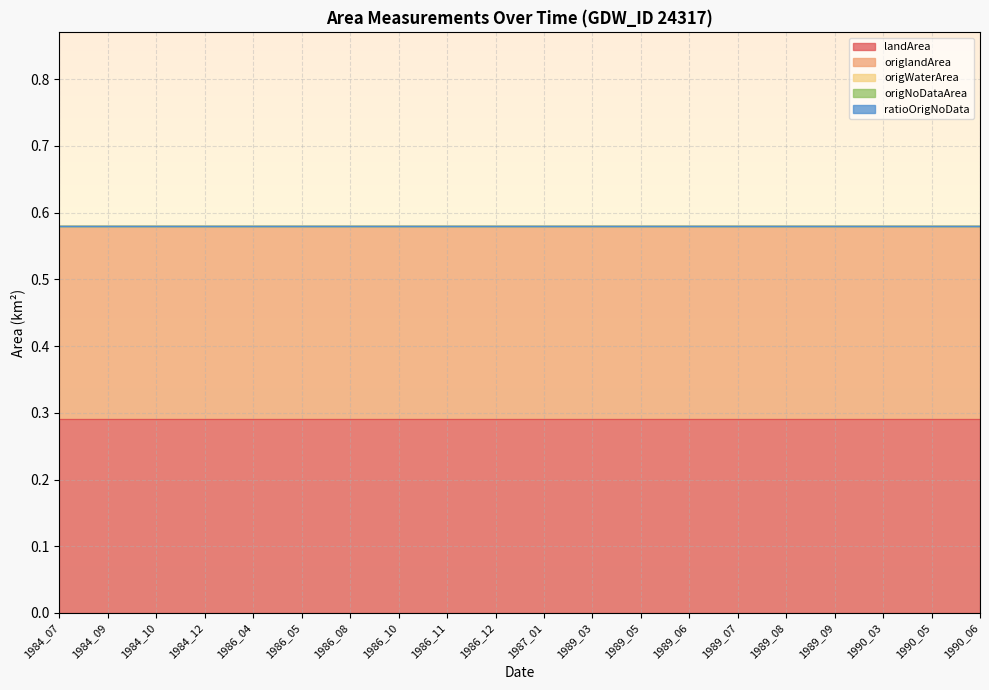

Reading right to left, extract all data points from this chart.

landArea: 1990_06=0.3	1990_05=0.3	1990_03=0.3	1989_09=0.3	1989_08=0.3	1989_07=0.3	1989_06=0.3	1989_05=0.3	1989_03=0.3	1987_01=0.3	1986_12=0.3	1986_11=0.3	1986_10=0.3	1986_08=0.3	1986_05=0.3	1986_04=0.3	1984_12=0.3	1984_10=0.3	1984_09=0.3	1984_07=0.3
origlandArea: 1990_06=0.3	1990_05=0.3	1990_03=0.3	1989_09=0.3	1989_08=0.3	1989_07=0.3	1989_06=0.3	1989_05=0.3	1989_03=0.3	1987_01=0.3	1986_12=0.3	1986_11=0.3	1986_10=0.3	1986_08=0.3	1986_05=0.3	1986_04=0.3	1984_12=0.3	1984_10=0.3	1984_09=0.3	1984_07=0.3
origWaterArea: 1990_06=0.0	1990_05=0.0	1990_03=0.0	1989_09=0.0	1989_08=0.0	1989_07=0.0	1989_06=0.0	1989_05=0.0	1989_03=0.0	1987_01=0.0	1986_12=0.0	1986_11=0.0	1986_10=0.0	1986_08=0.0	1986_05=0.0	1986_04=0.0	1984_12=0.0	1984_10=0.0	1984_09=0.0	1984_07=0.0
origNoDataArea: 1990_06=0.0	1990_05=0.0	1990_03=0.0	1989_09=0.0	1989_08=0.0	1989_07=0.0	1989_06=0.0	1989_05=0.0	1989_03=0.0	1987_01=0.0	1986_12=0.0	1986_11=0.0	1986_10=0.0	1986_08=0.0	1986_05=0.0	1986_04=0.0	1984_12=0.0	1984_10=0.0	1984_09=0.0	1984_07=0.0
ratioOrigNoData: 1990_06=0.0	1990_05=0.0	1990_03=0.0	1989_09=0.0	1989_08=0.0	1989_07=0.0	1989_06=0.0	1989_05=0.0	1989_03=0.0	1987_01=0.0	1986_12=0.0	1986_11=0.0	1986_10=0.0	1986_08=0.0	1986_05=0.0	1986_04=0.0	1984_12=0.0	1984_10=0.0	1984_09=0.0	1984_07=0.0